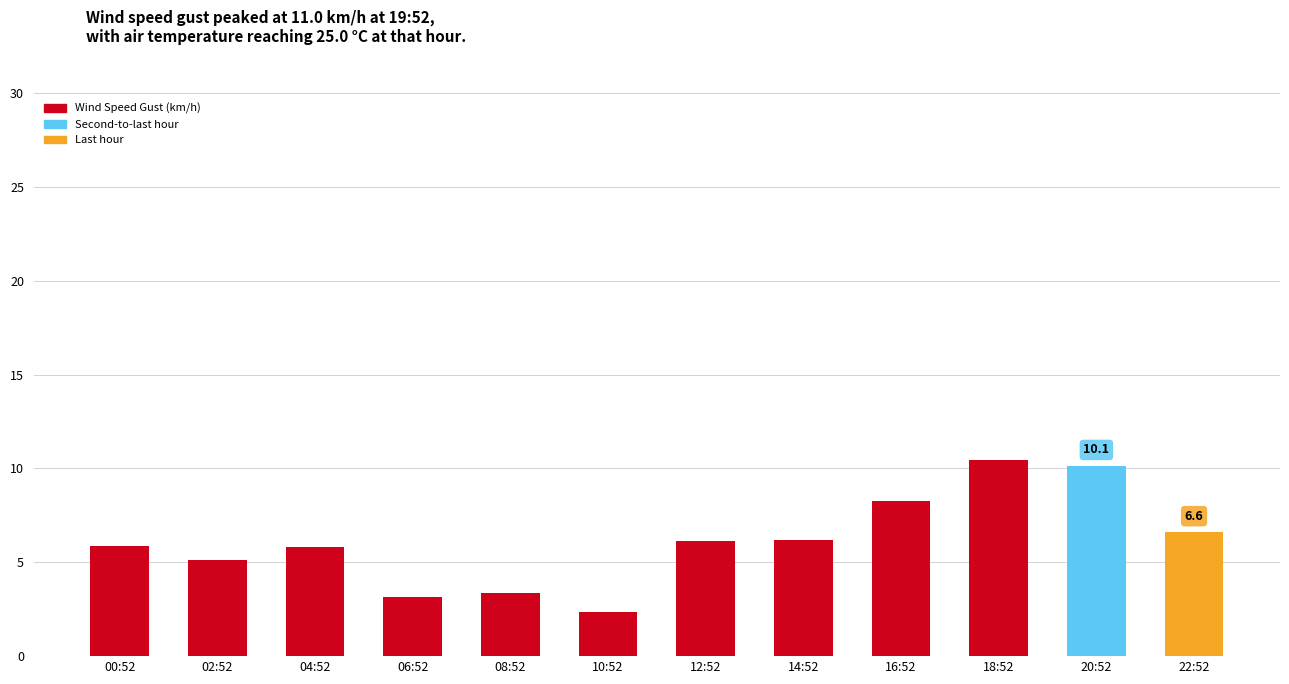

Does the chart contain stacked bars?

No